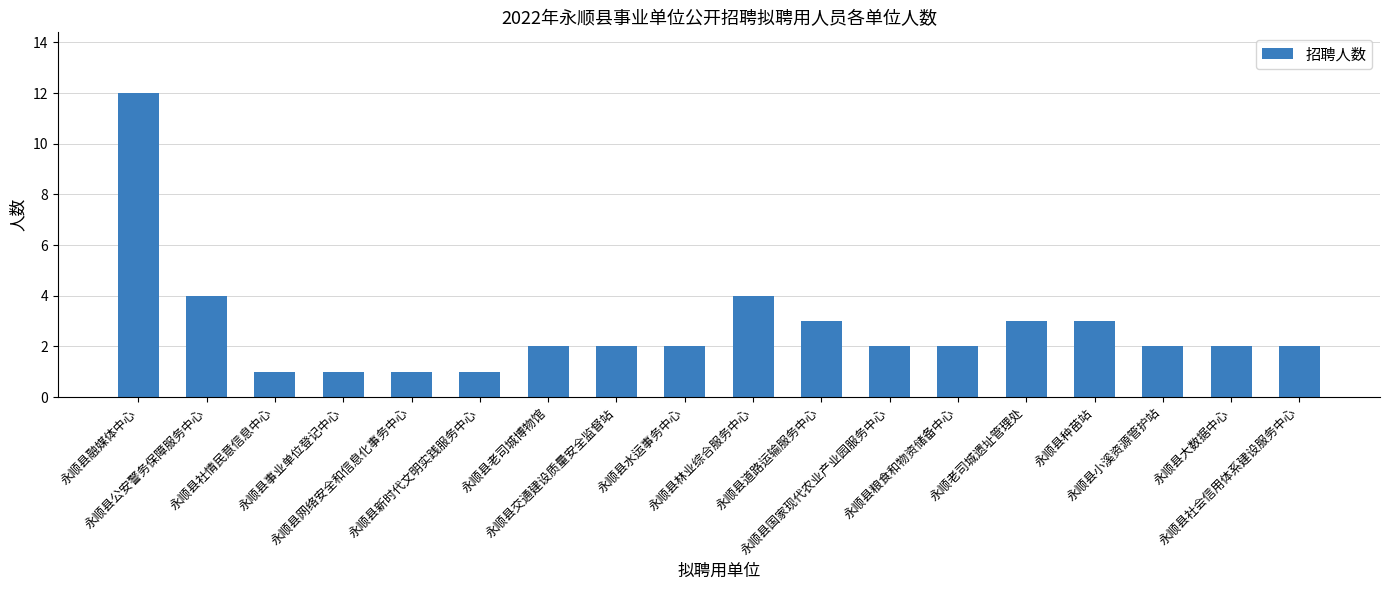

The chart shows a value of 1 at 永顺县水运事务中心. True or false?

False